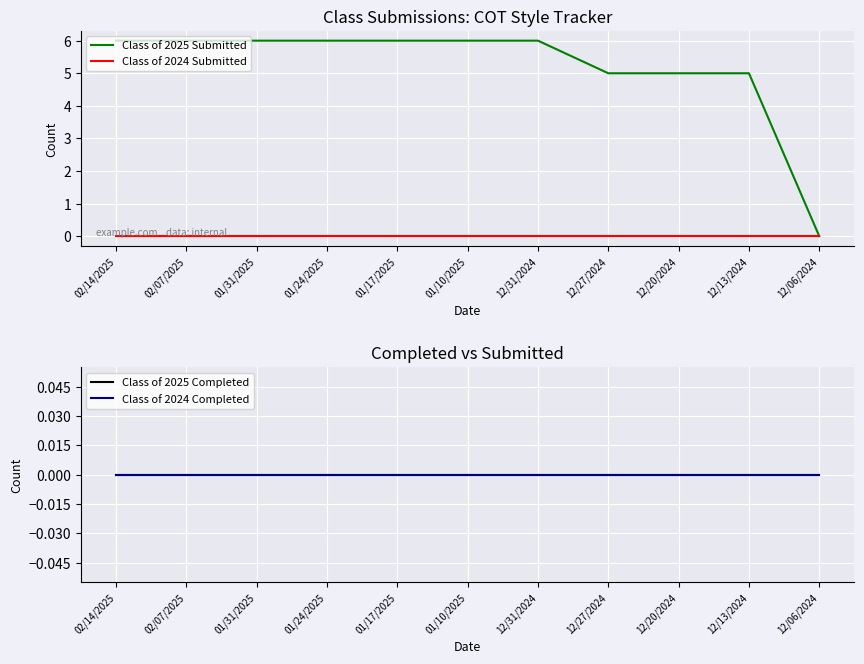

Which series has the largest total across all categories?

Class of 2025 Submitted